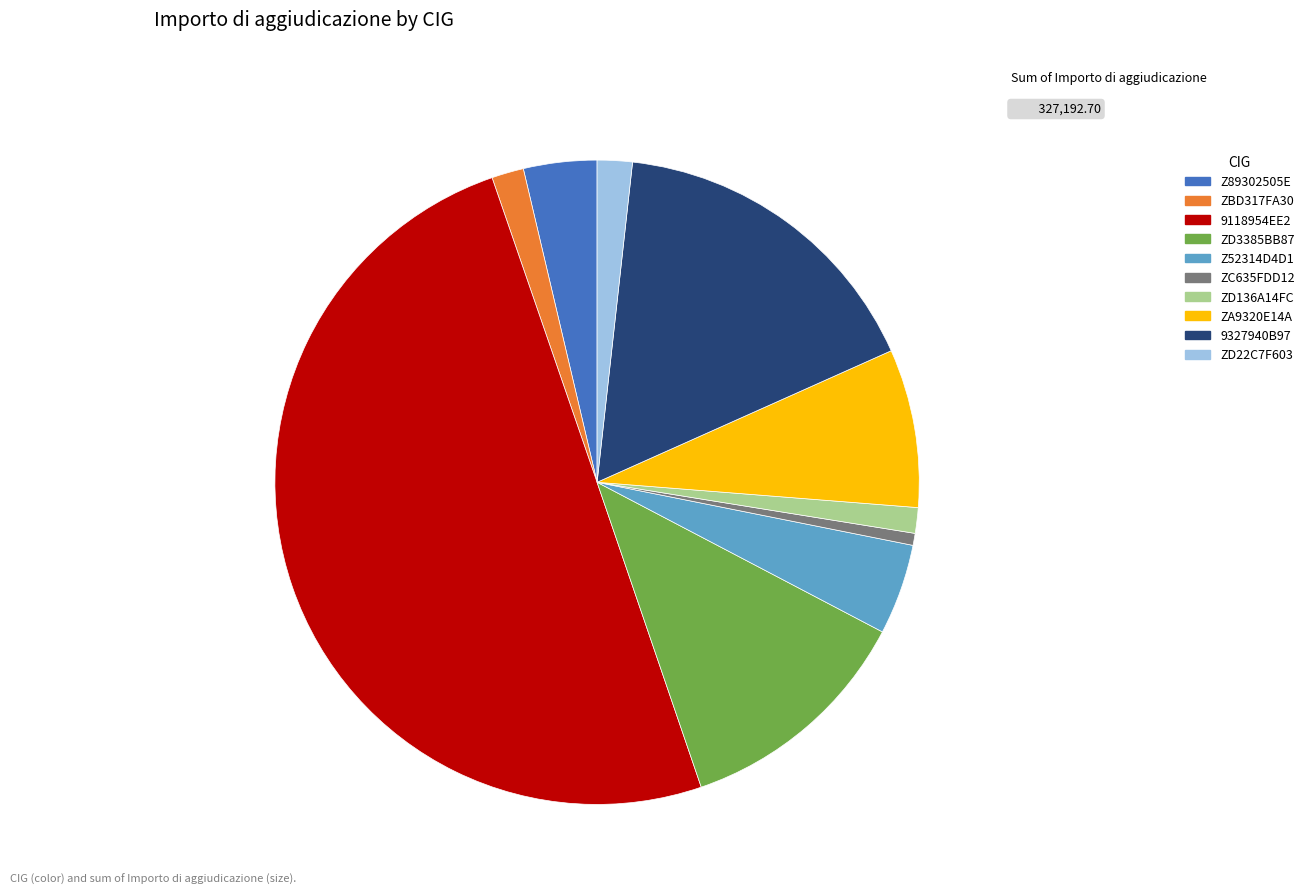

Is the sum of 9327940B97 and ZD3385BB87 greater than half?

No